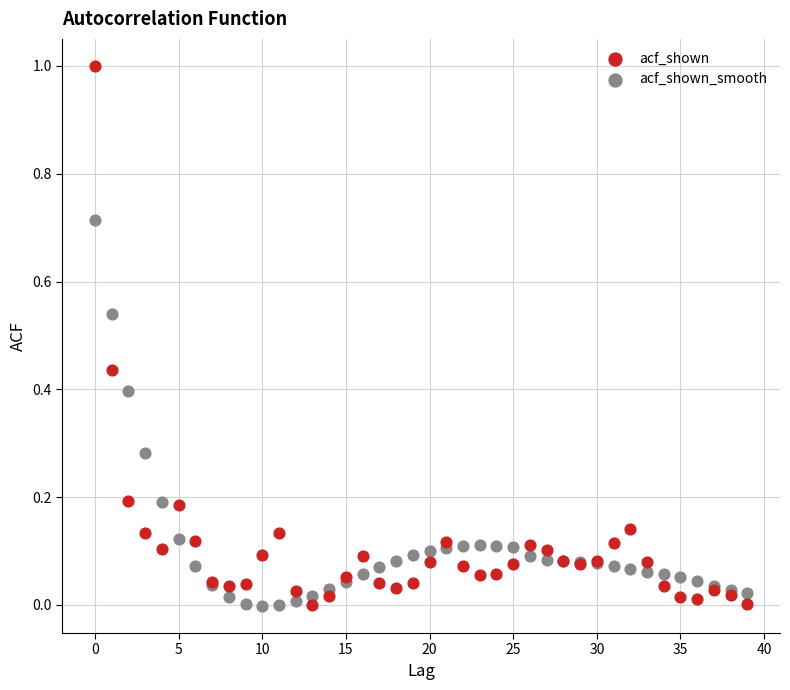

Which series has the widest spread of Y values?

acf_shown